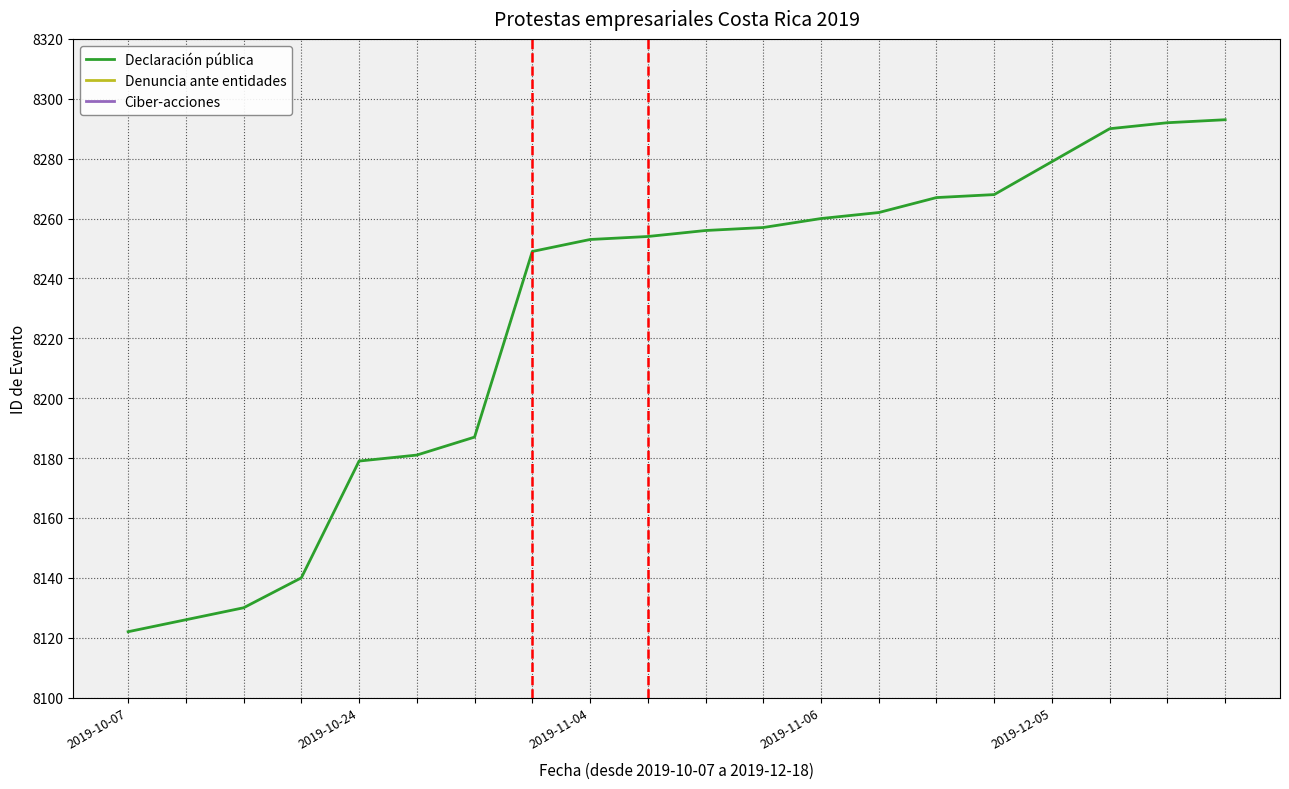

What is the difference between the maximum and minimum values?

171